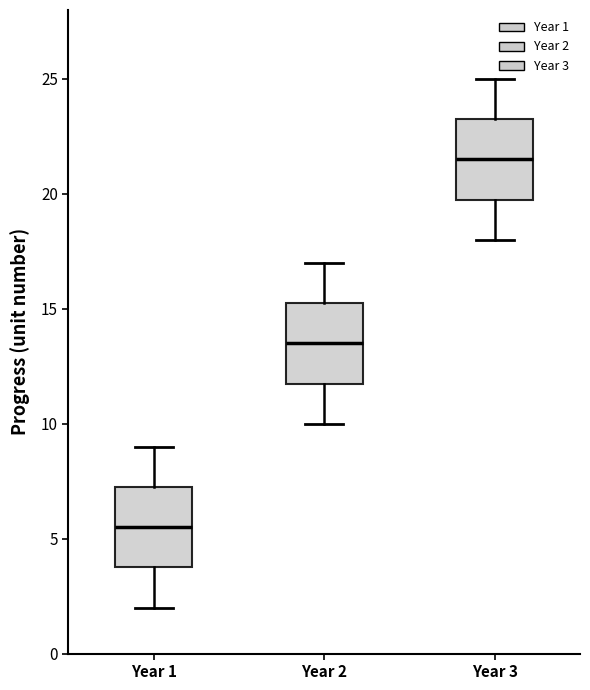

Reading left to right, read every box against the y-axis: the position of its median line, the range the box covers, and the ends of its whiskers. The values are not printed on the chart, so give them approximately, as read against the axis.

Year 1: median 5.5, box 4.0 to 7.5, whiskers 2.0 to 9.0
Year 2: median 13.5, box 12.0 to 15.5, whiskers 10.0 to 17.0
Year 3: median 21.5, box 20.0 to 23.5, whiskers 18.0 to 25.0